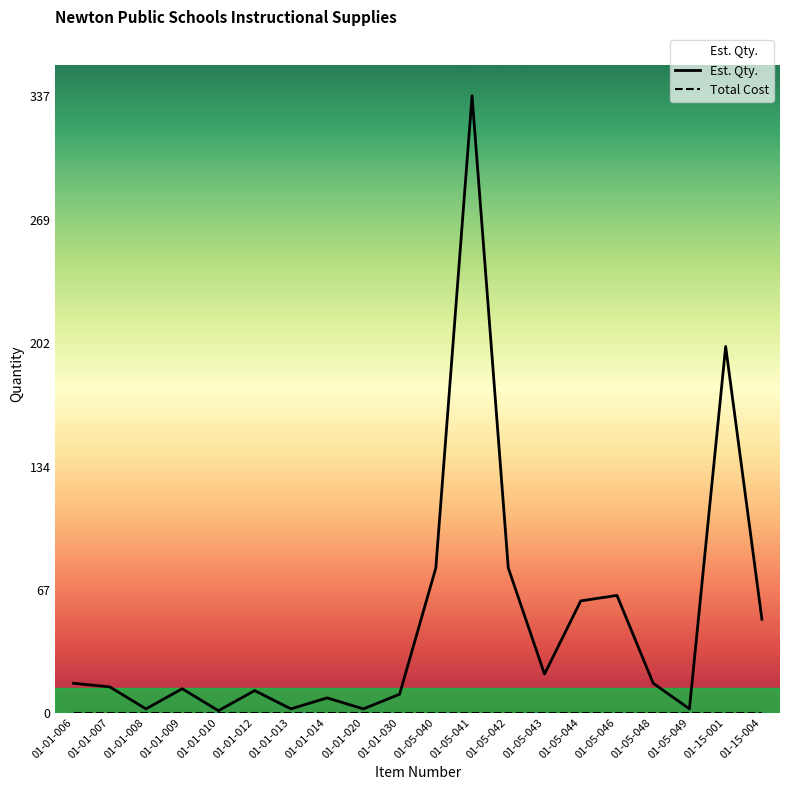

Which category has the highest value across all series?

01-05-041